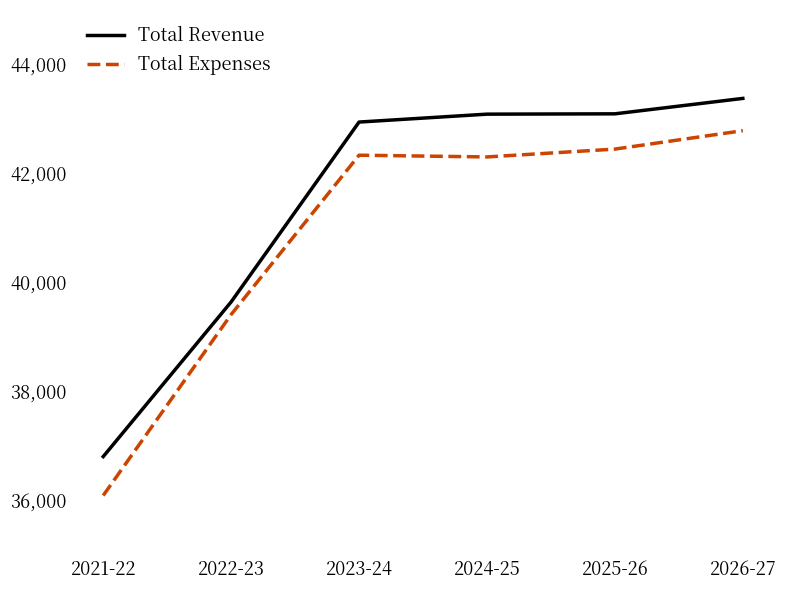

True or false: Total Expenses and Total Revenue intersect in this chart.

False